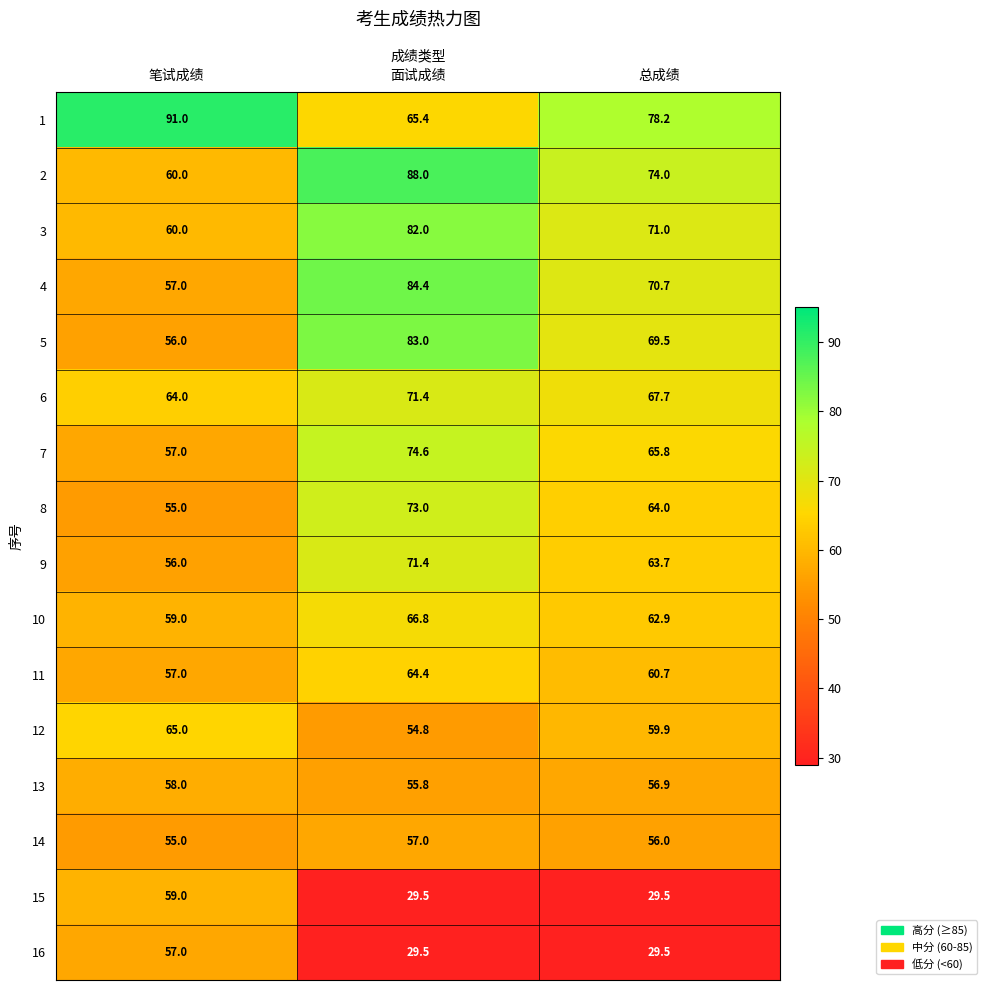

What is the difference between the maximum and minimum values in the 1 series?

25.6